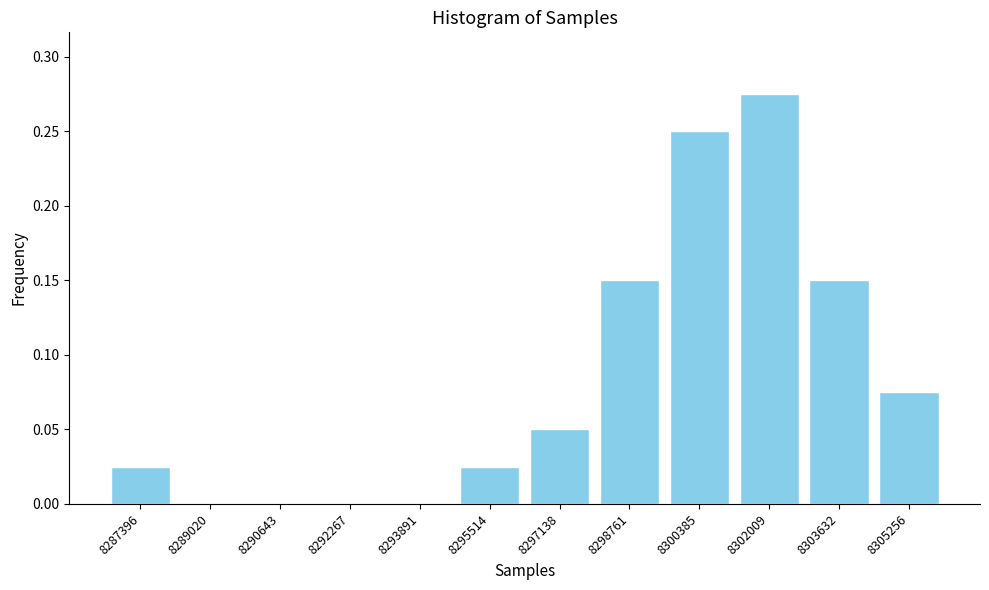

What is the sum of all values?

1.0